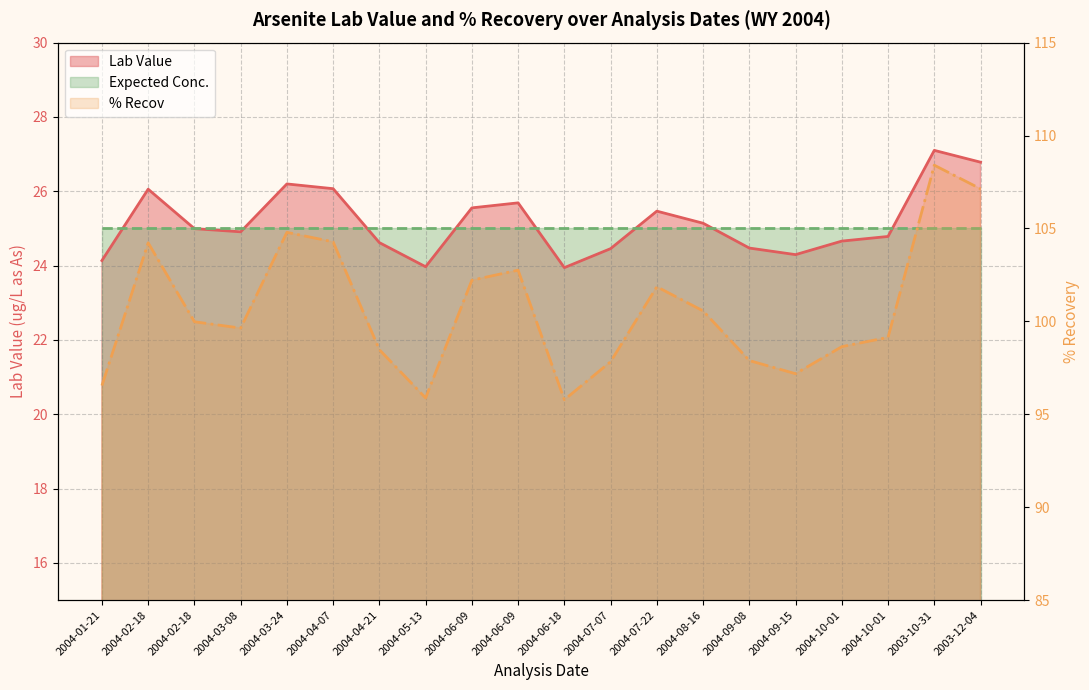

At which category is the sum across all series the highest?

2003-10-31